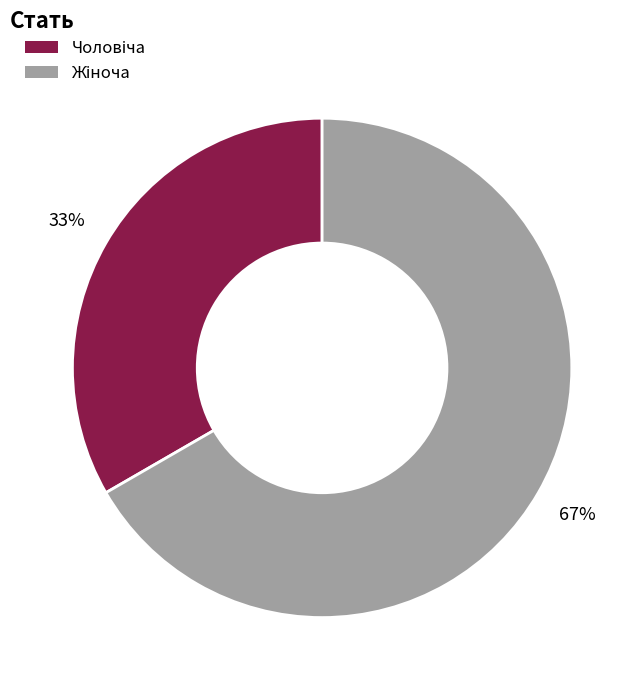

What is the change in value from Чоловіча to Жіноча?

+1